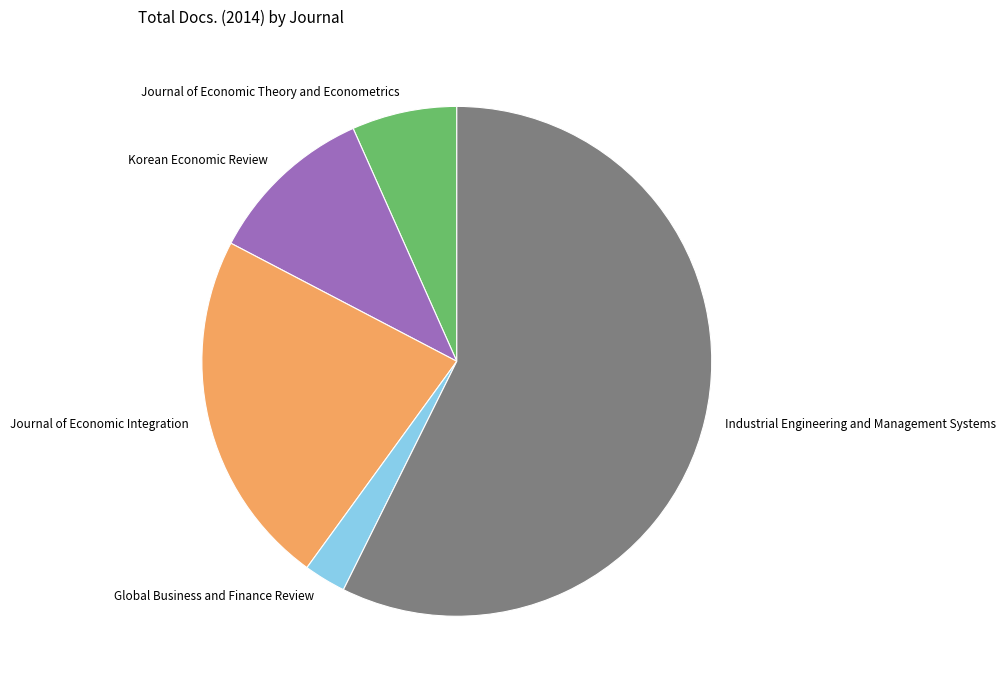

Does Industrial Engineering and Management Systems account for over 50% of the chart?

Yes